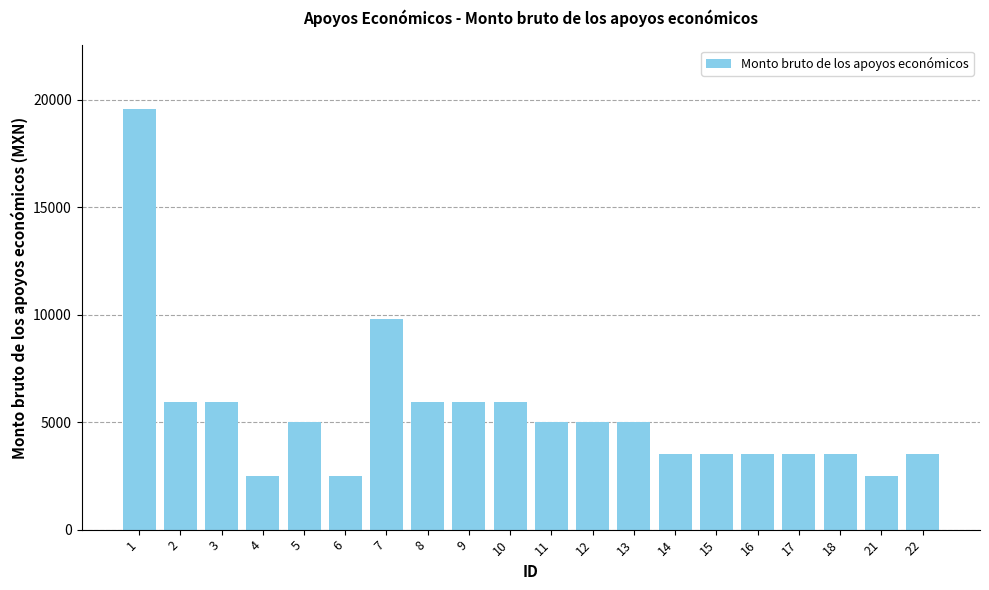

What is the value of the 14th bar from the left?

3500